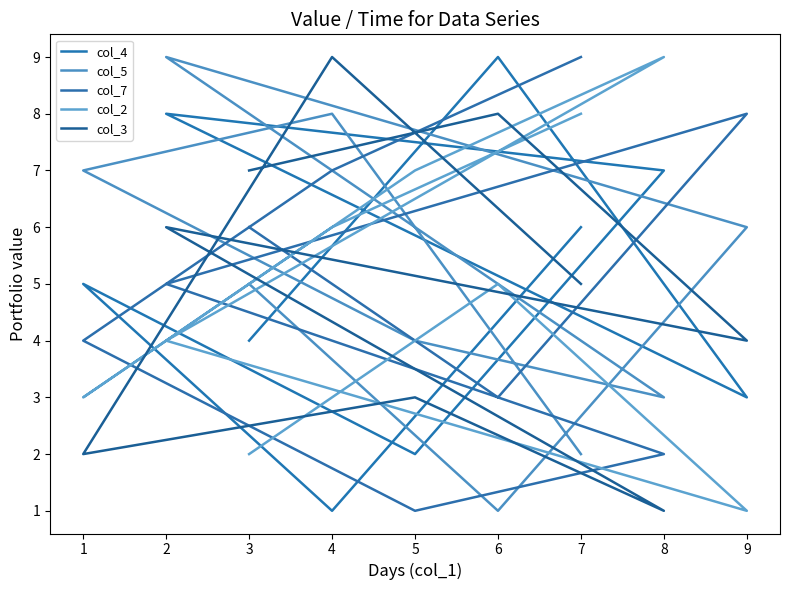

Rank the categories by col_4 value from highest to lowest.

6, 2, 8, 7, 1, 3, 9, 5, 4